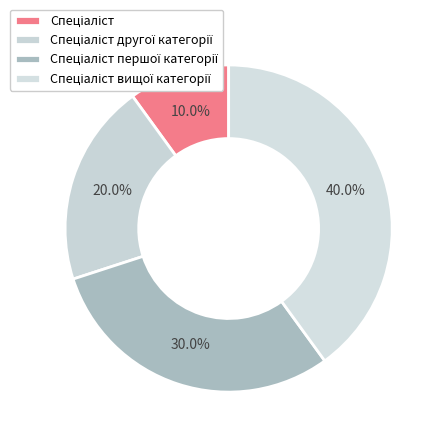

How many segments does this pie chart have?

4